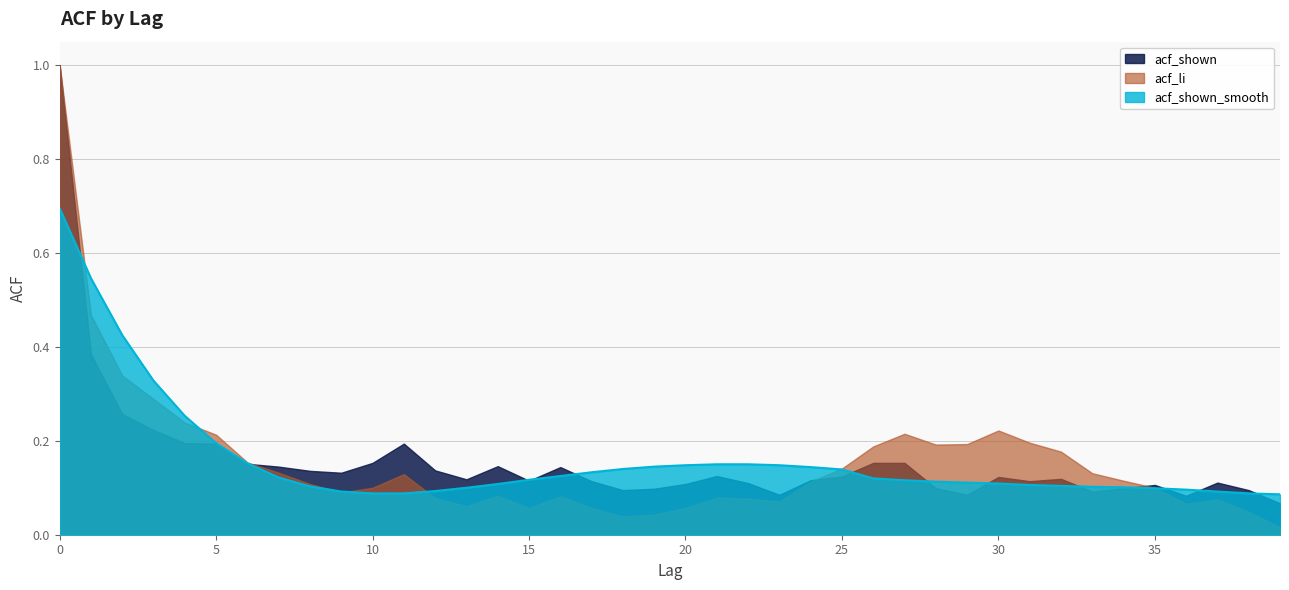

What is the difference between the highest and lowest values at 4?

0.1